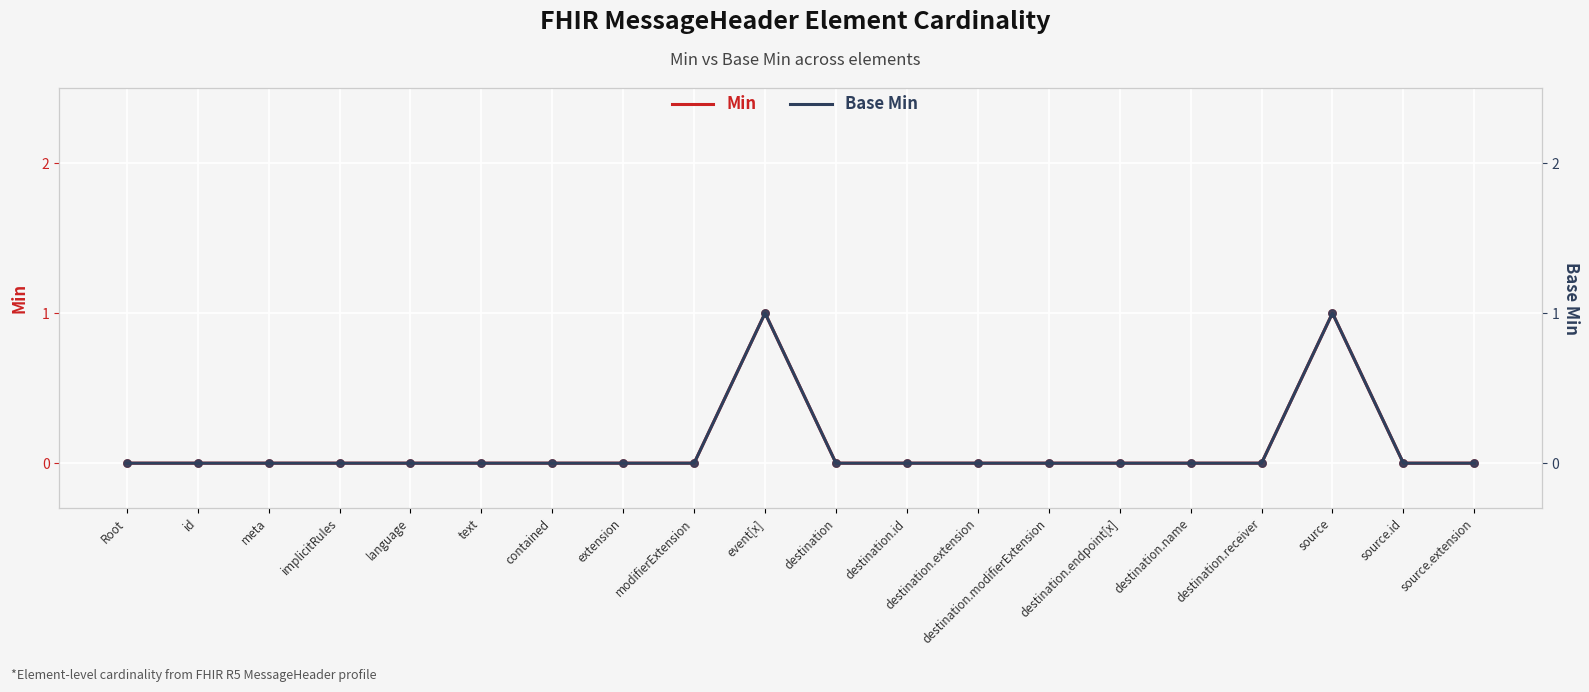

Which series contains the lowest Y value?

Min